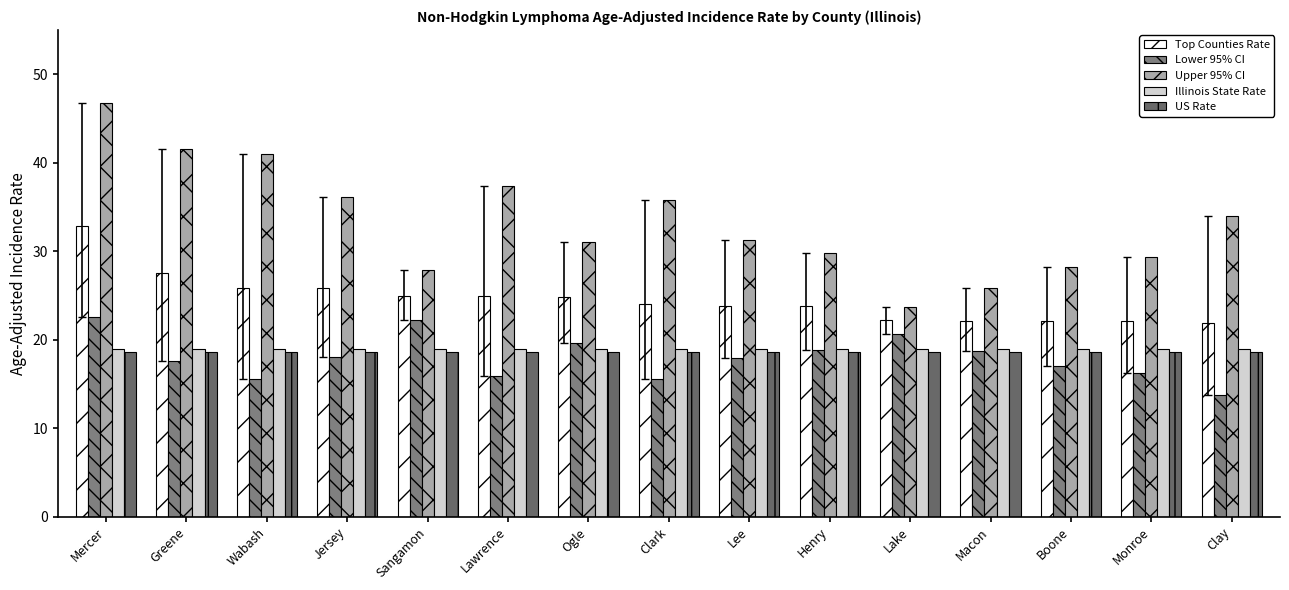

The US Rate series shows 11.2 at Sangamon. True or false?

False